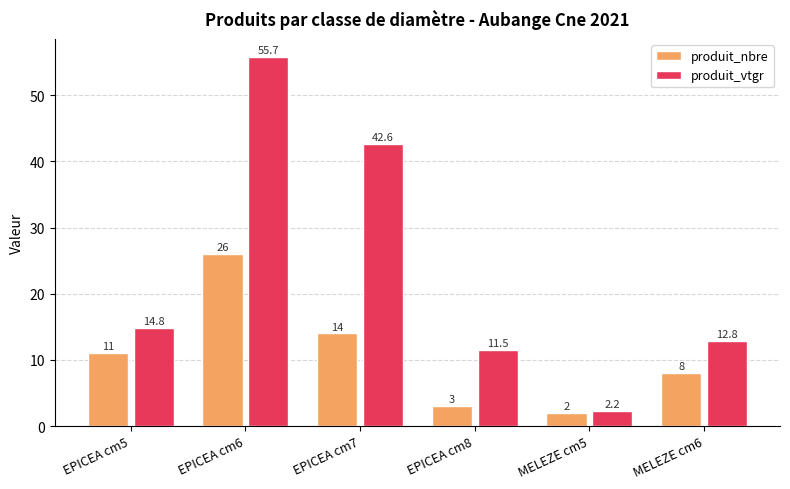

Between EPICEA cm6 and MELEZE cm6, which series saw the biggest shift?

produit_vtgr